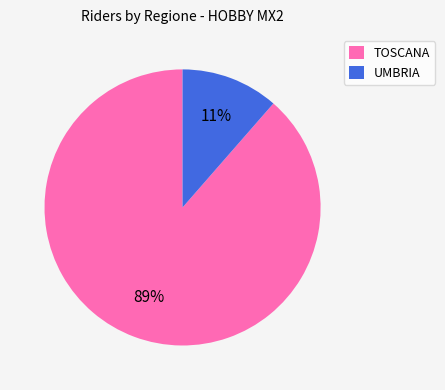

Is it true that TOSCANA is 89% of the pie?

True